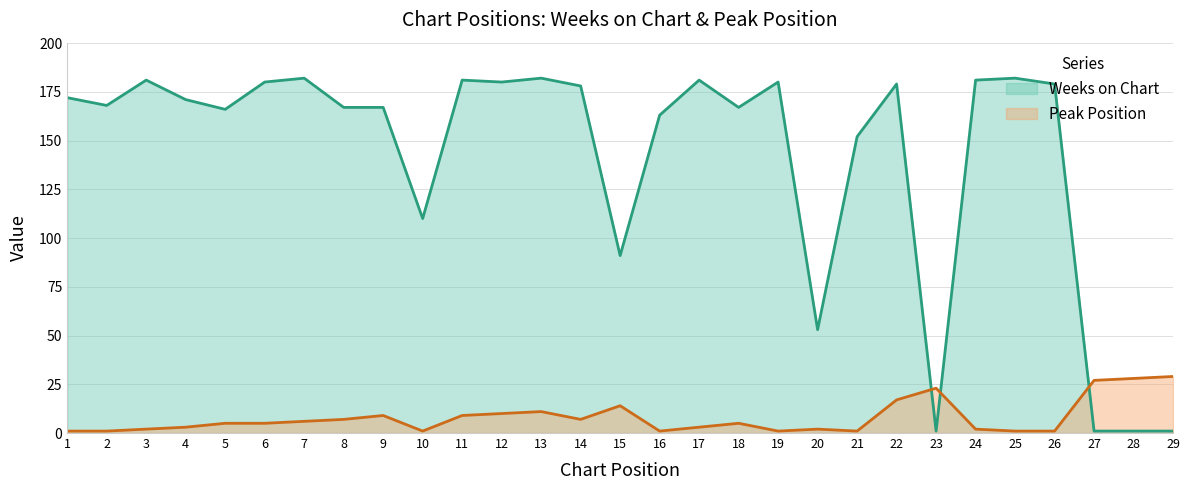

How many intersections are there between Peak Position and Weeks on Chart?

3